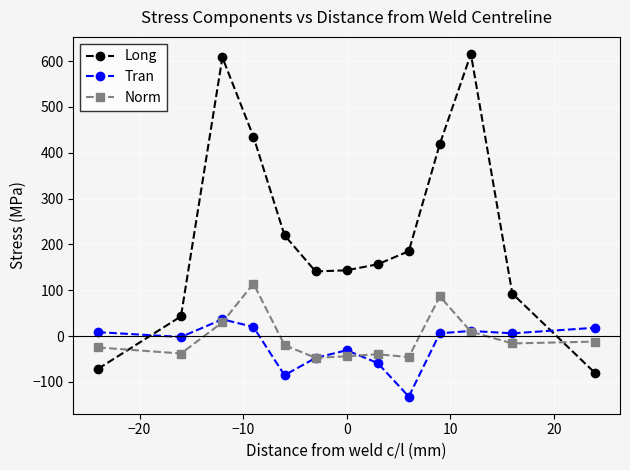

Which series has the largest total across all categories?

Long